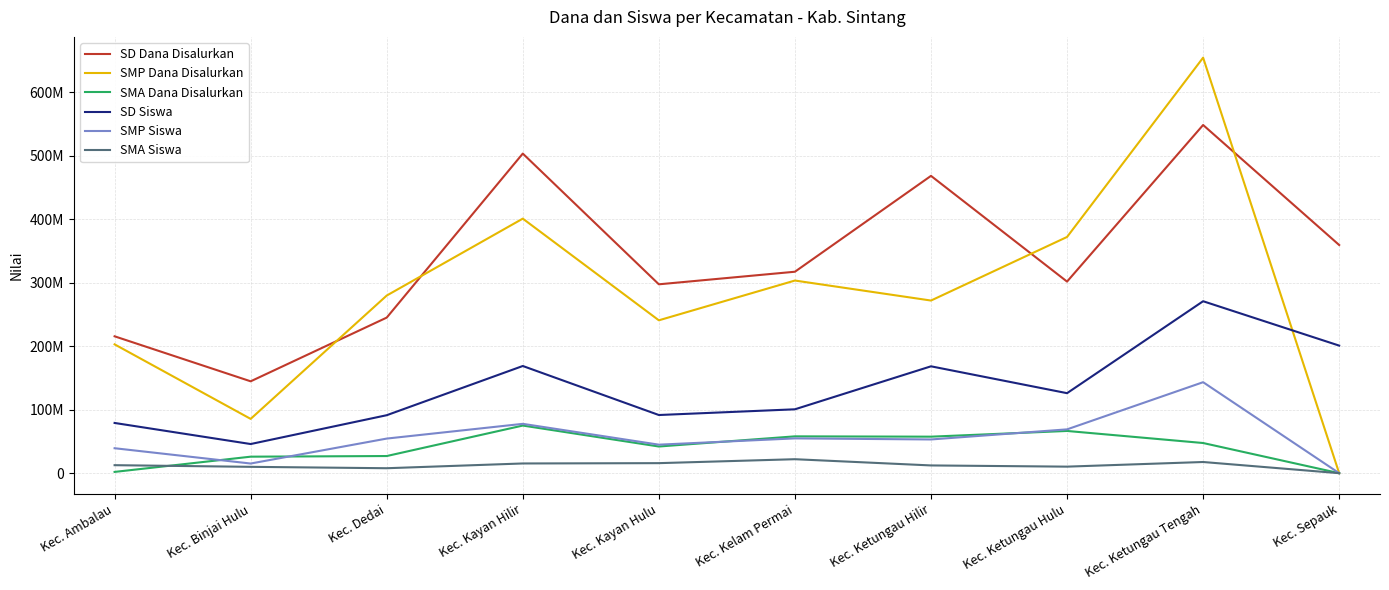

Between which two adjacent categories do SMA Dana Disalurkan and SMP Siswa first intersect?

Kec. Ambalau and Kec. Binjai Hulu